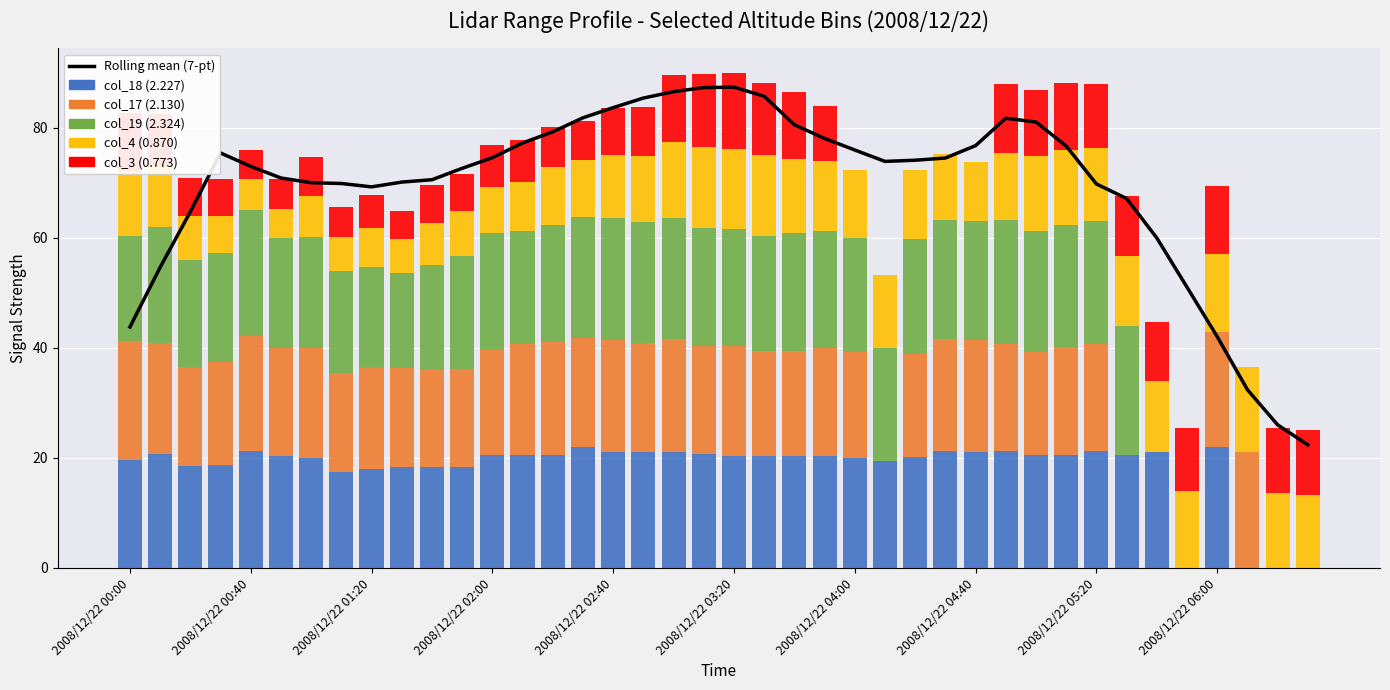

What is the sum of all col_19 (2.324) values?

711.3